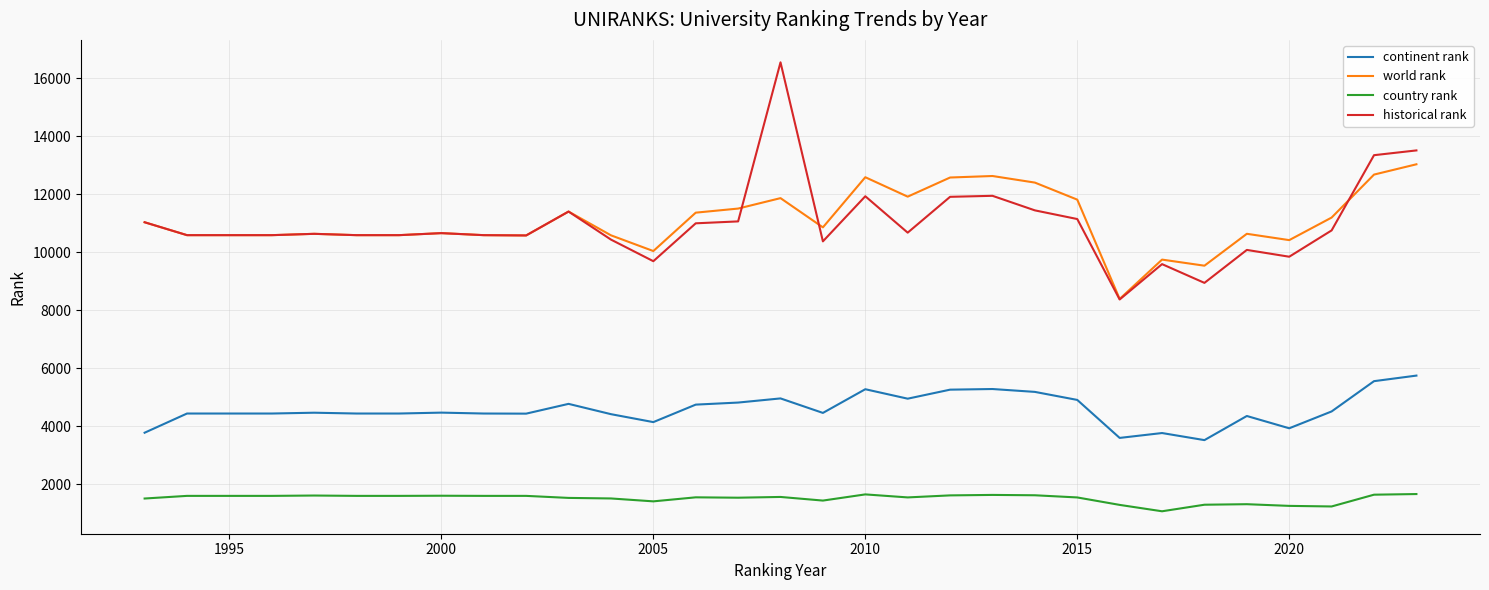

What are all the series names shown in the legend?

continent rank, world rank, country rank, historical rank